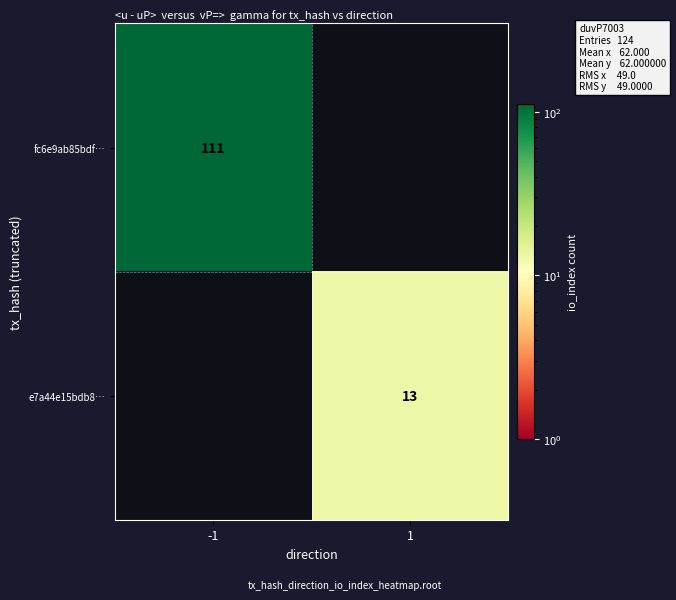

The value of fc6e9ab85bdf… at -1 is 181. True or false?

False